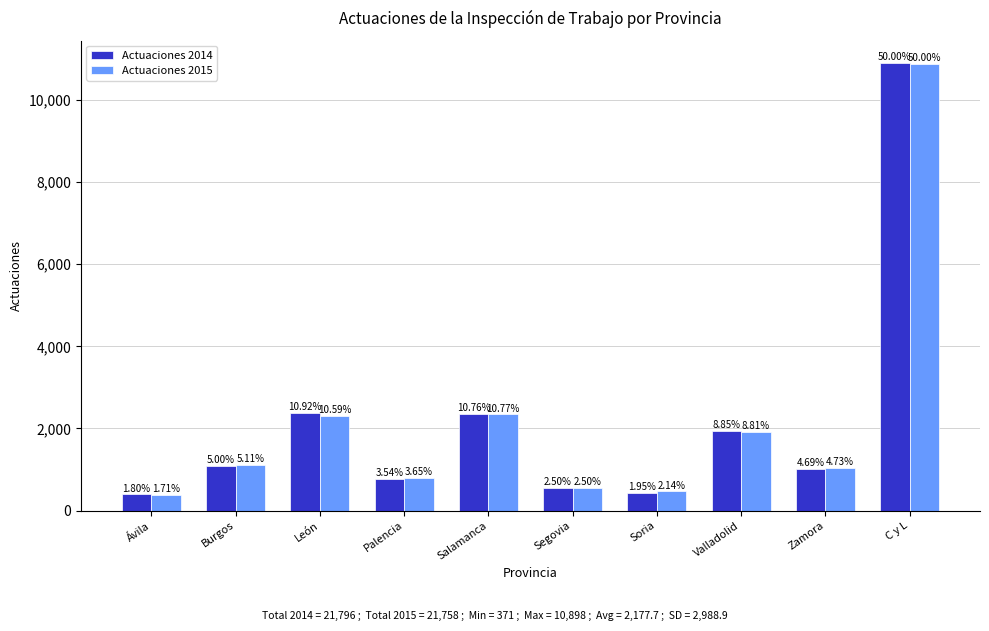

Does the chart contain stacked bars?

No